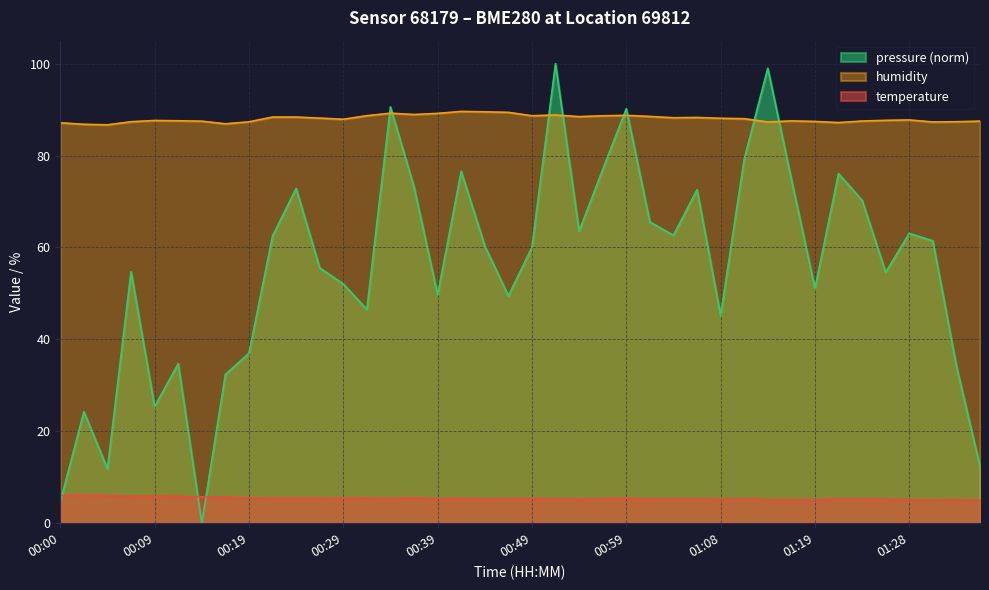

Rank the series by their average value, from lowest to highest.

temperature, pressure (norm), humidity